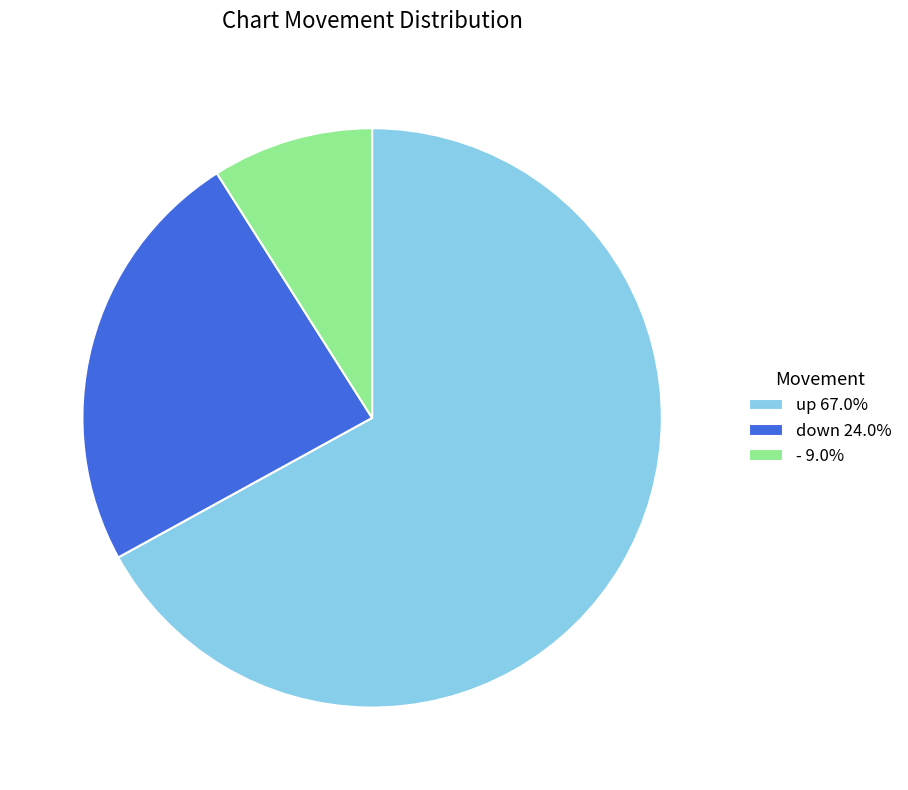

Between up and -, which is larger?

up